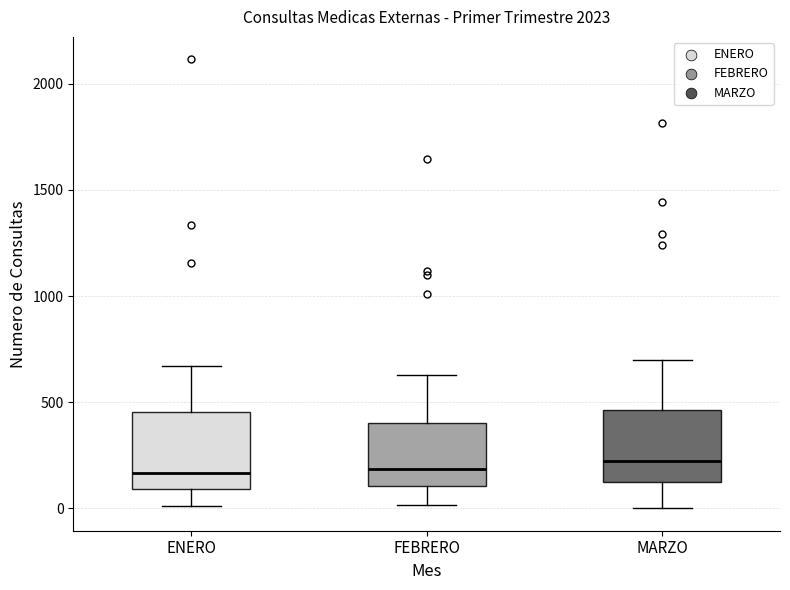

Where does the lower whisker of the box for MARZO end on the y-axis? The values are not printed on the chart, so give them approximately, as read against the axis.

0